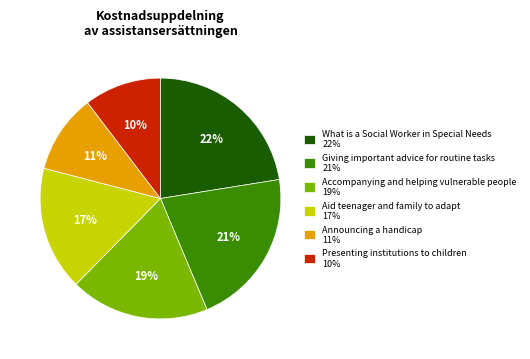

Is there any slice that represents more than half of the pie?

No